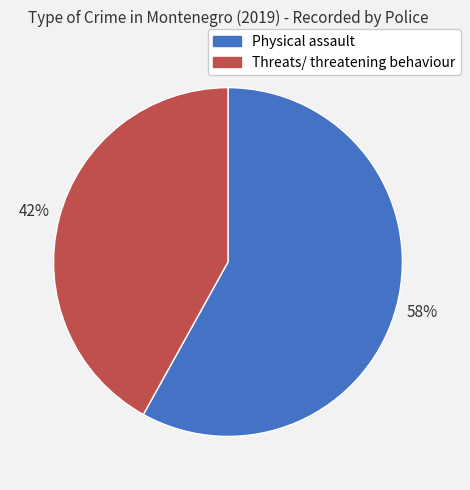

The Physical assault slice represents 58% of the pie. True or false?

True